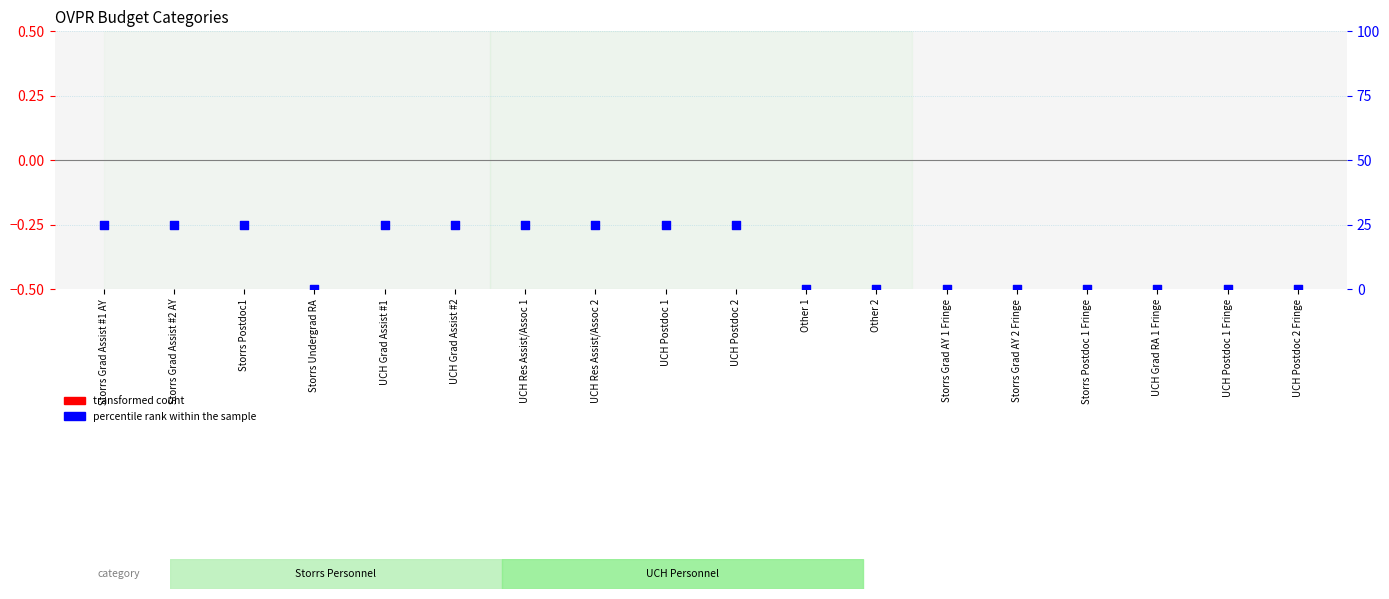

Which series has the largest Y range (max minus min)?

percentile rank within the sample